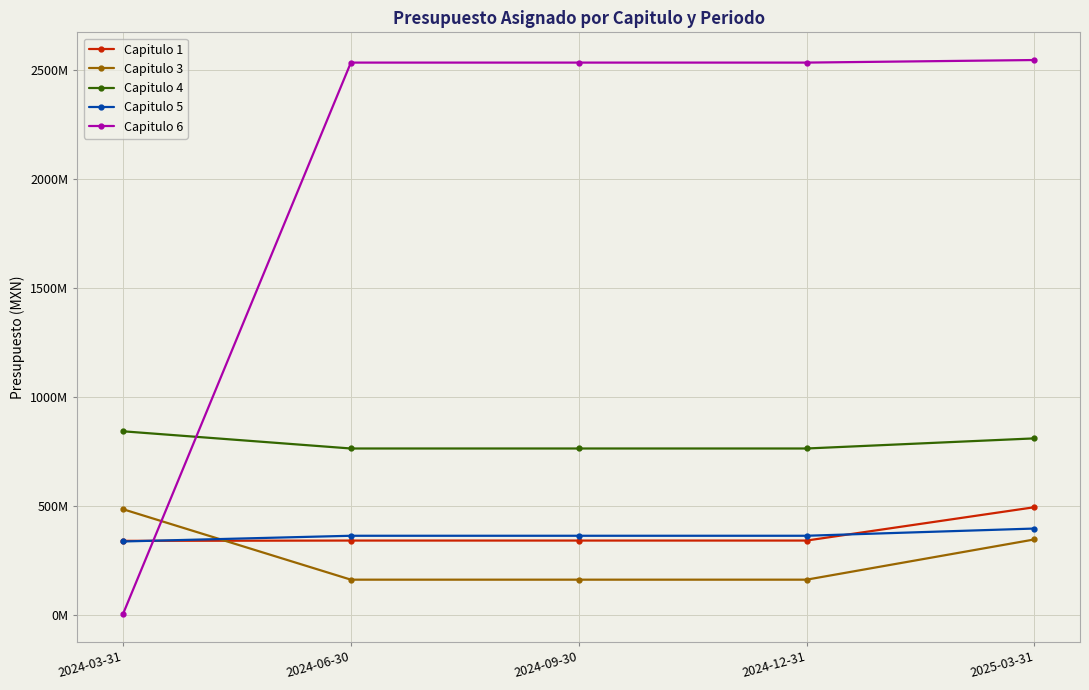

Which series ends up on top after the final intersection of Capitulo 1 and Capitulo 6?

Capitulo 6